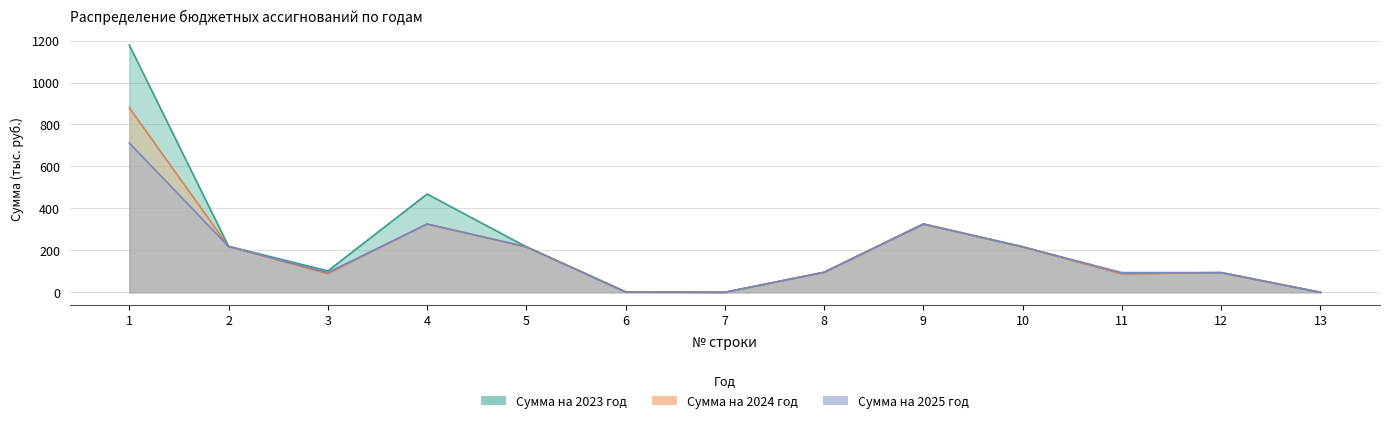

True or false: Сумма на 2024 год has a value of 39.4 at 8.

False